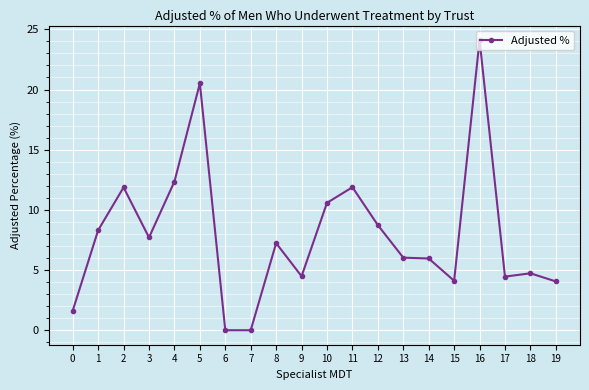

Reading left to right, transcribe all the data shown in this chart.

1.6	8.3	11.9	7.7	12.4	20.5	0.0	0.0	7.2	4.5	10.6	11.9	8.7	6.0	6.0	4.1	24.1	4.5	4.7	4.1